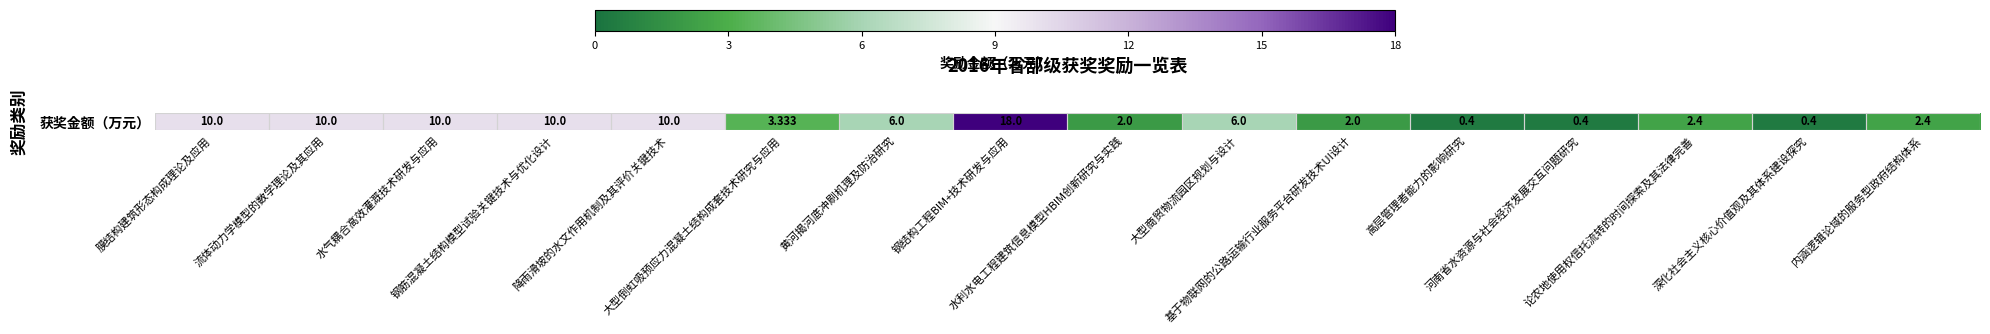

Reading left to right, extract all data points from this chart.

膜结构建筑形态构成理论及应用=10.0	流体动力学模型的数学理论及其应用=10.0	水气耦合高效灌溉技术研发与应用=10.0	钢筋混凝土结构模型试验关键技术与优化设计=10.0	降雨滑坡的水文作用机制及其评价关键技术=10.0	大型倒虹吸预应力混凝土结构成套技术研究与应用=3.3	黄河揭河底冲刷机理及防治研究=6.0	钢结构工程BIM+技术研发与应用=18.0	水利水电工程建筑信息模型HBIM创新研究与实践=2.0	大型商贸物流园区规划与设计=6.0	基于物联网的公路运输行业服务平台研发技术UI设计=2.0	高层管理者能力的影响研究=0.4	河南省水资源与社会经济发展交互问题研究=0.4	论农地使用权信托流转的时间探索及其法律完善=2.4	深化社会主义核心价值观及其体系建设探究=0.4	内涵逻辑论域的服务型政府结构体系=2.4